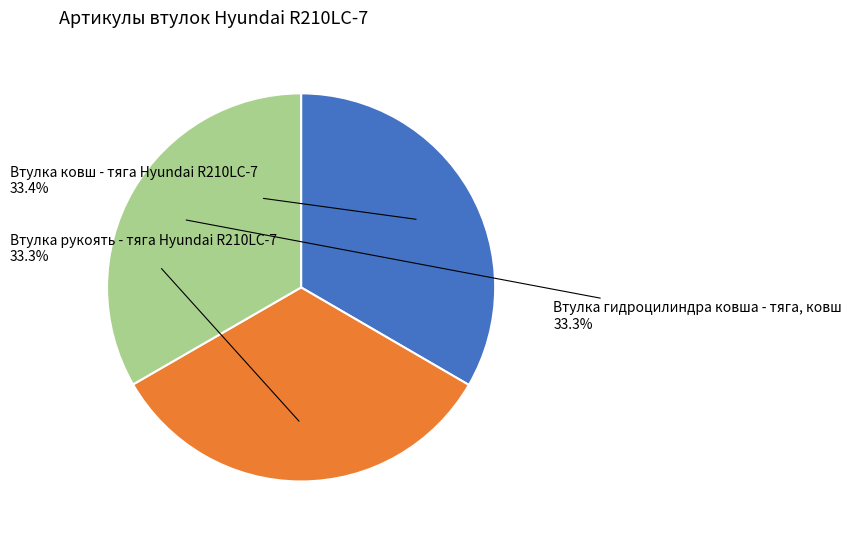

What is the ratio of the value at Втулка гидроцилиндра ковша - тяга, ковш to the value at Втулка ковш - тяга Hyundai R210LC-7?

1.0